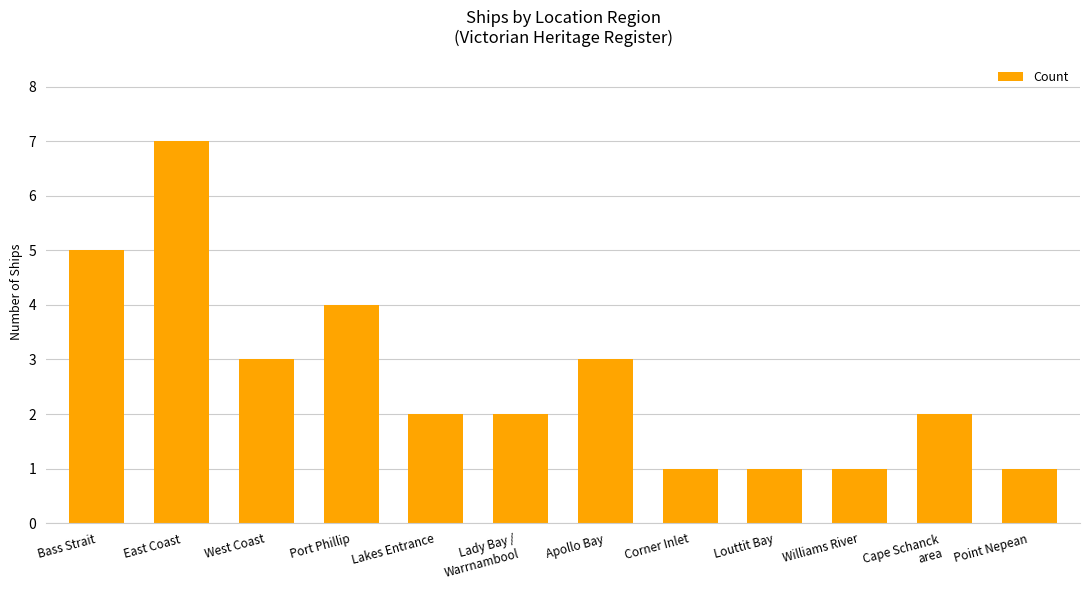

What is the greatest value displayed?

7